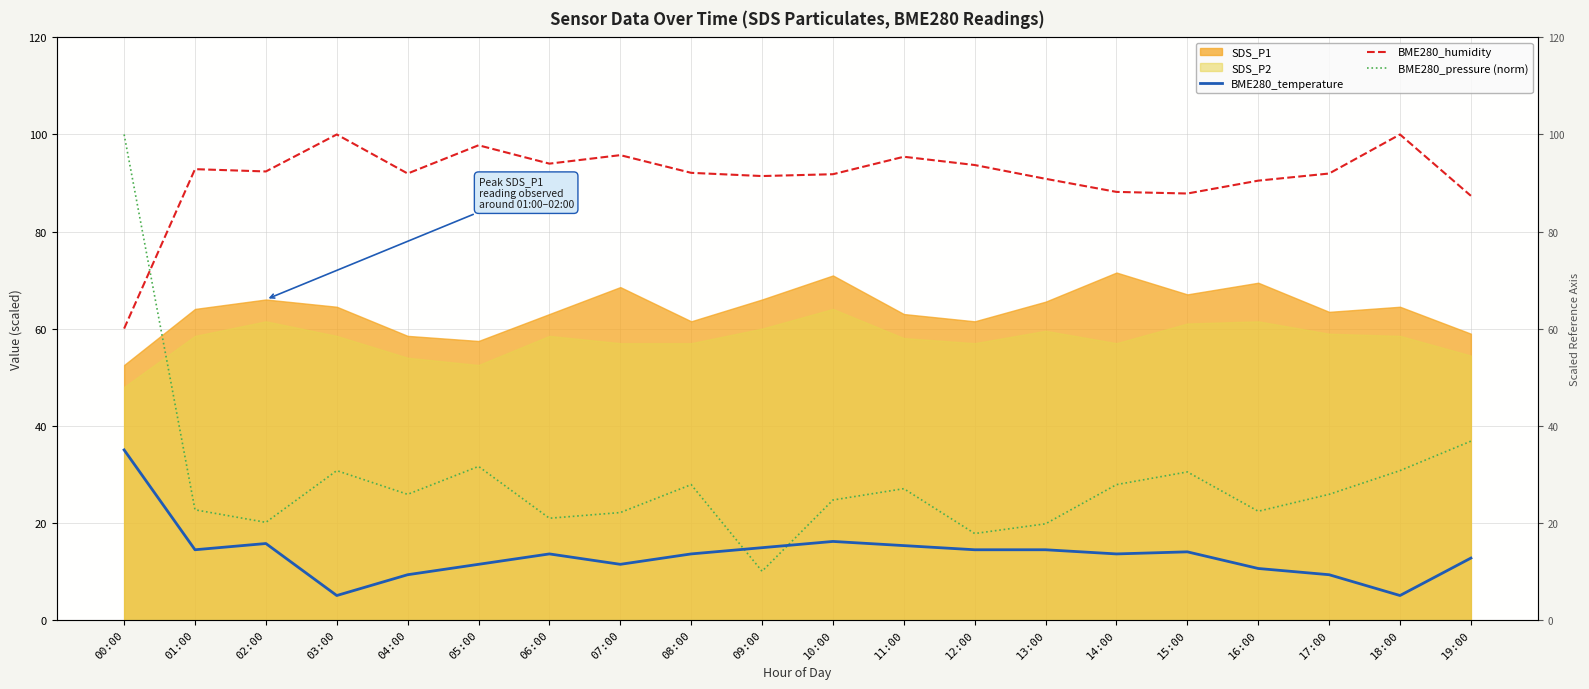

What is the difference between the second highest and second lowest values in the BME280_pressure (norm) series?

19.0